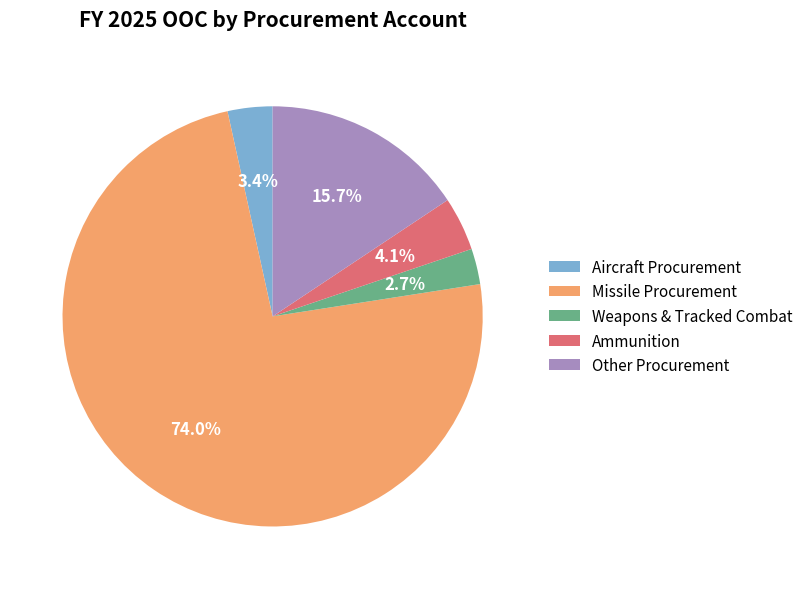

What is the largest slice in the pie chart?

Missile Procurement